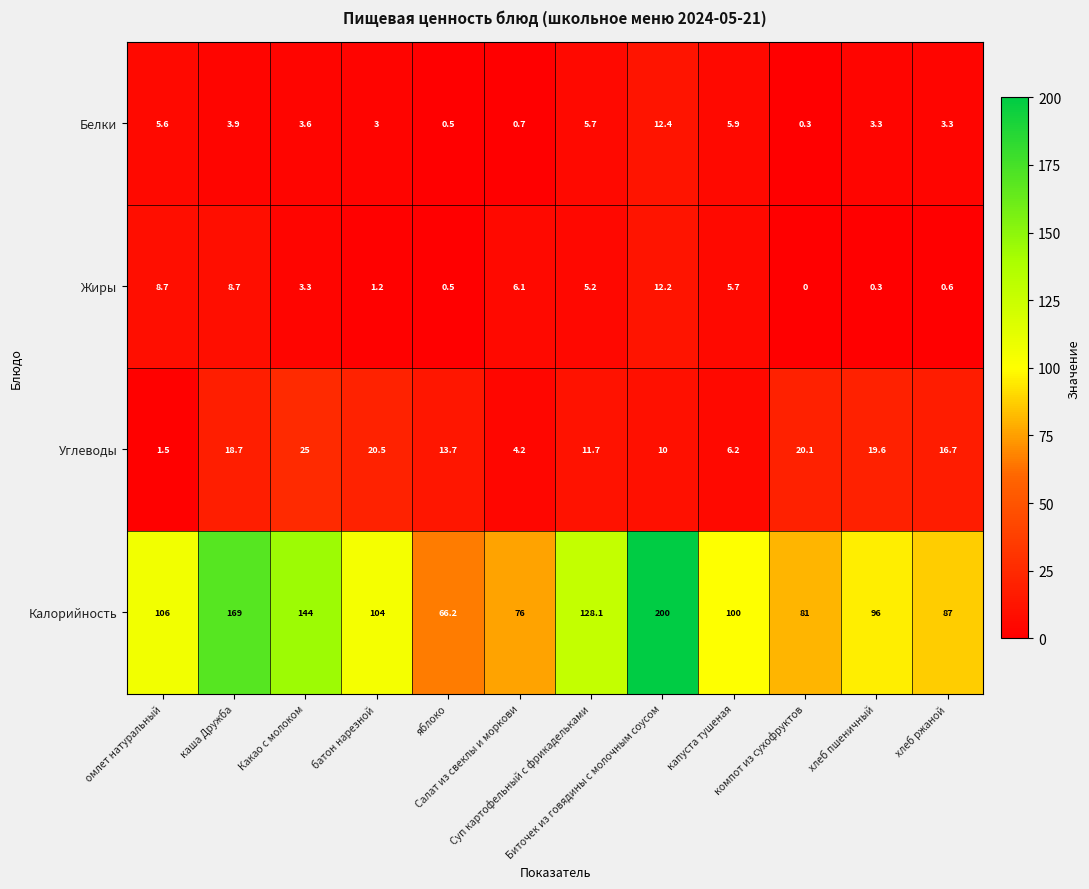

What is the maximum value shown in the chart?

200.0